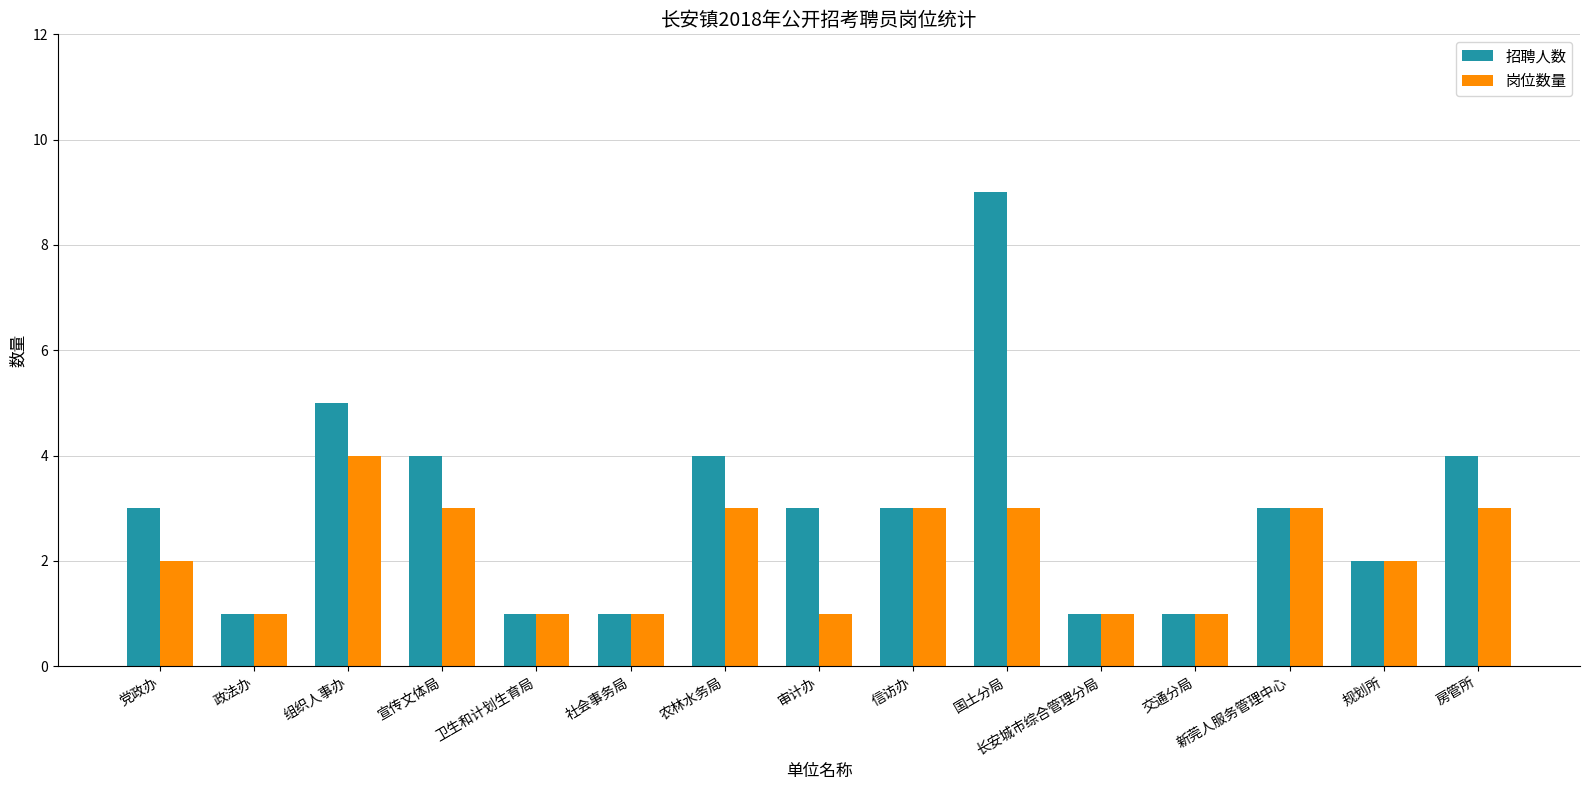

How many bars are there in total?

30